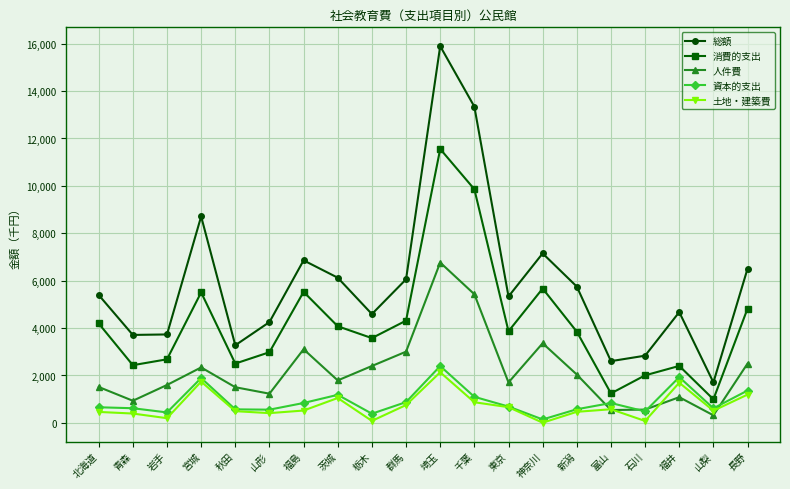

What is the label of the 10th point from the right?

埼玉